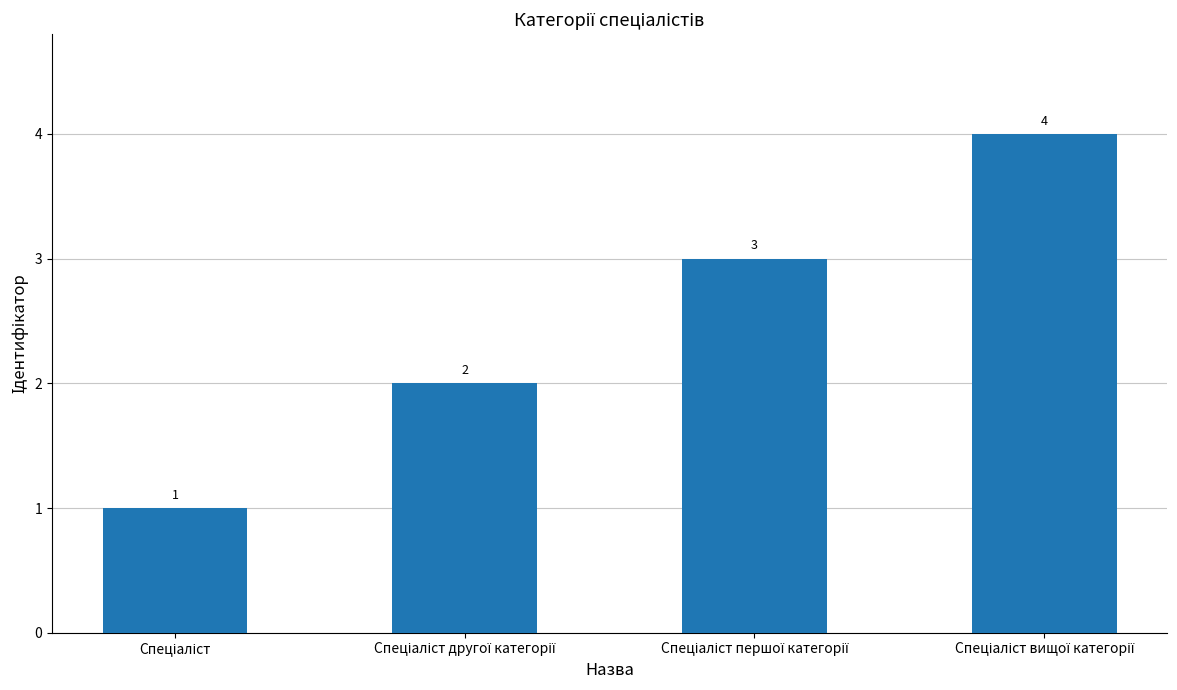

What is the difference between the maximum and minimum values?

3